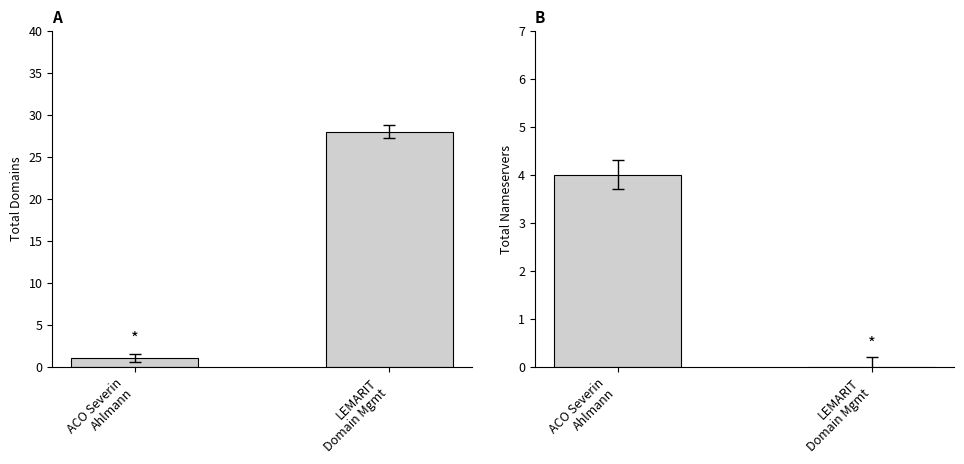

Is it true that total-domains equals 28 at LEMARIT
Domain Mgmt?

True